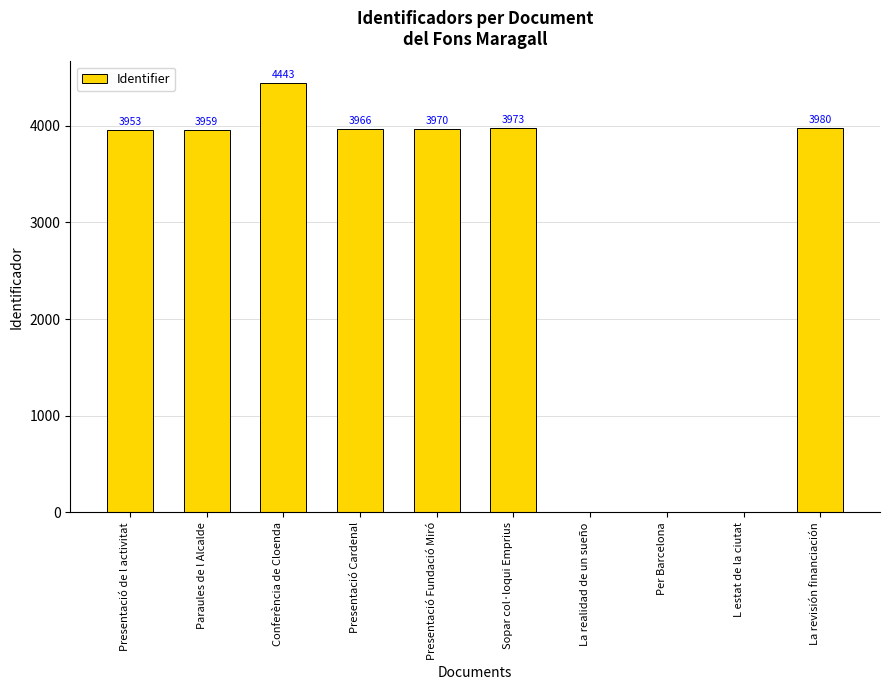

Reading left to right, what are all the values shown in this chart?

3953	3959	4443	3966	3970	3973	0	0	0	3980